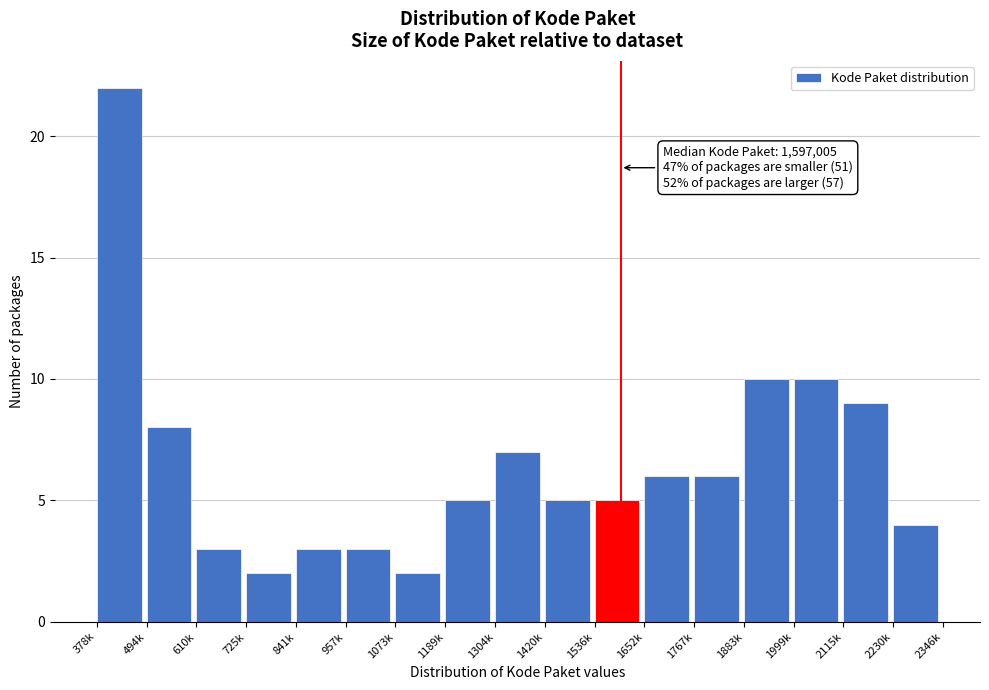

Reading left to right, extract all data points from this chart.

378k=22	494k=8	610k=3	725k=2	841k=3	957k=3	1073k=2	1189k=5	1304k=7	1420k=5	1536k=5	1652k=6	1767k=6	1883k=10	1999k=10	2115k=9	2230k=4